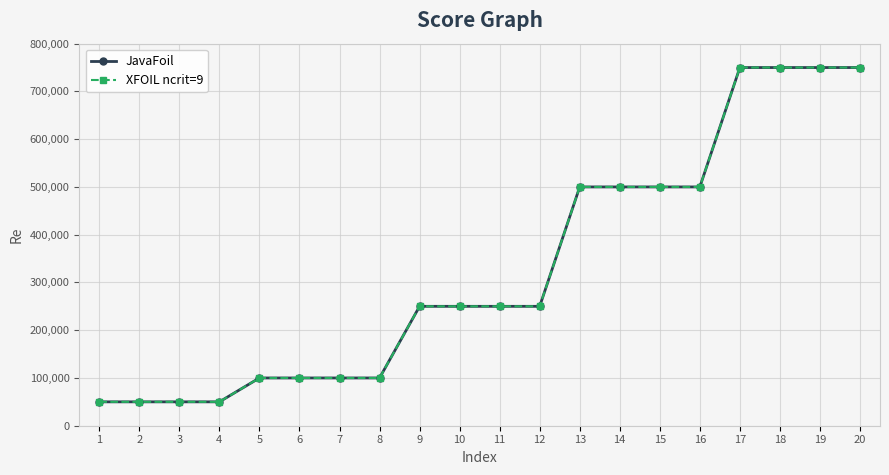

Does the chart have visible grid lines?

Yes